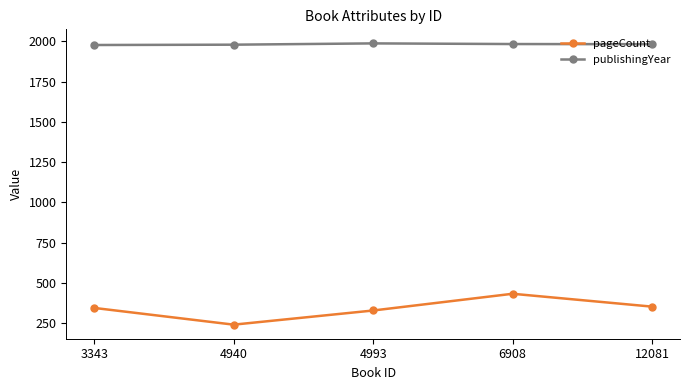

What is the value of the publishingYear point at the 2nd from the left?

1980